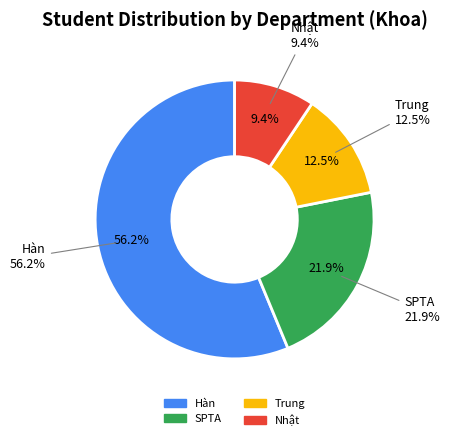

Which has a higher value, Nhật or Hàn?

Hàn